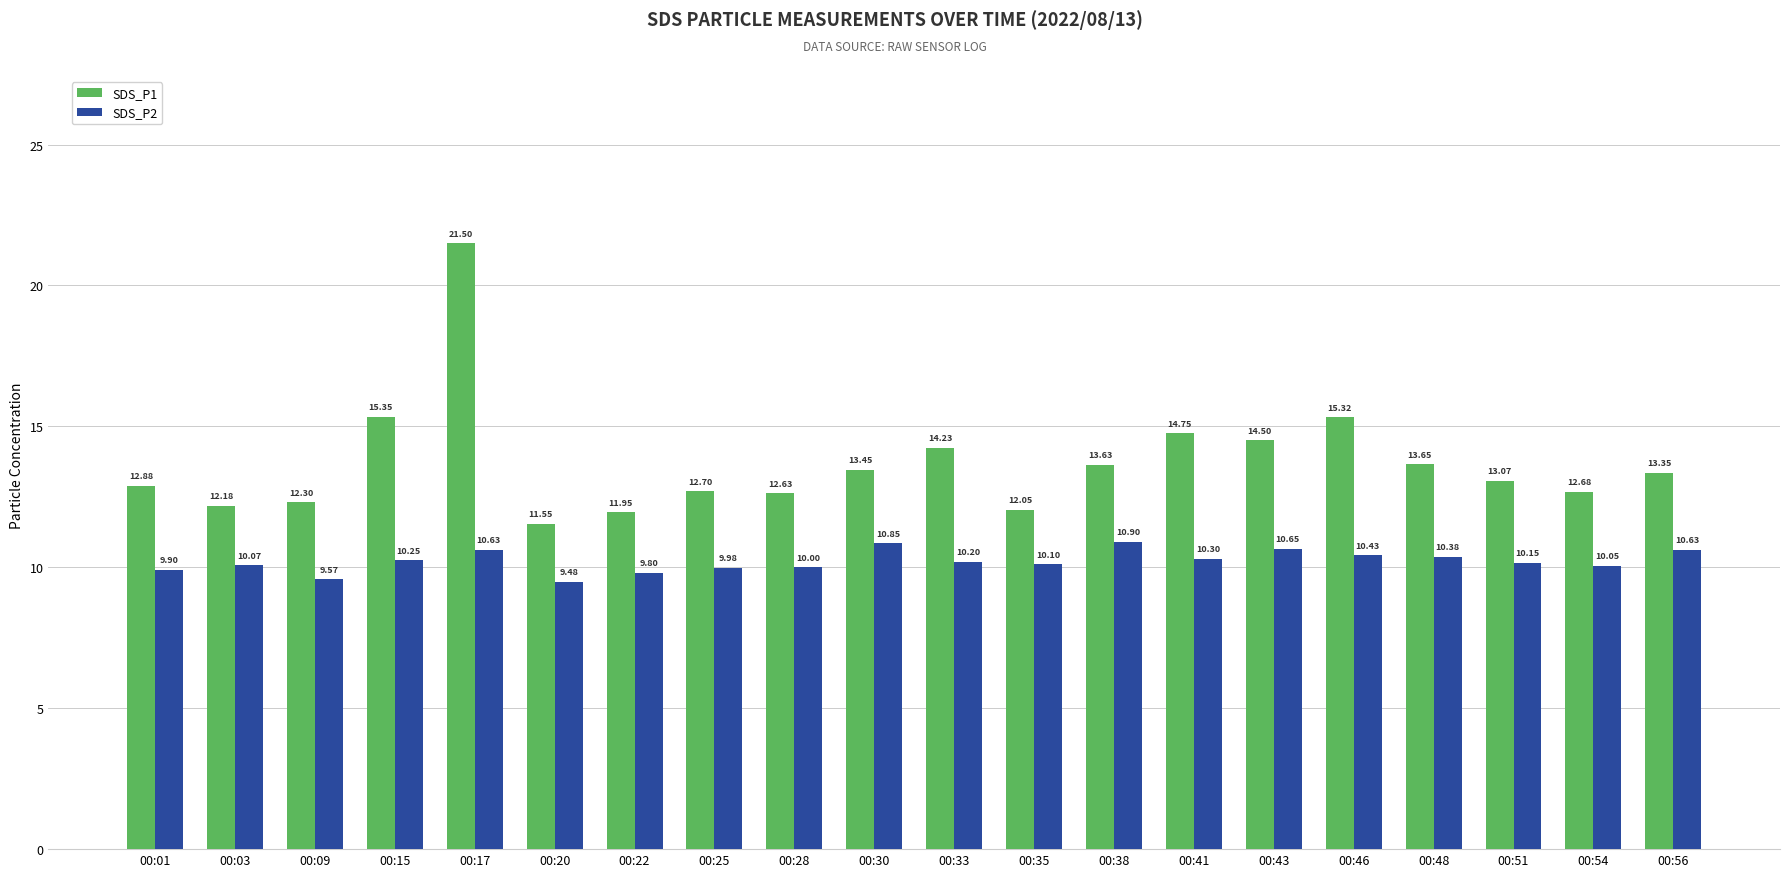

At which category is the sum across all series the highest?

00:17